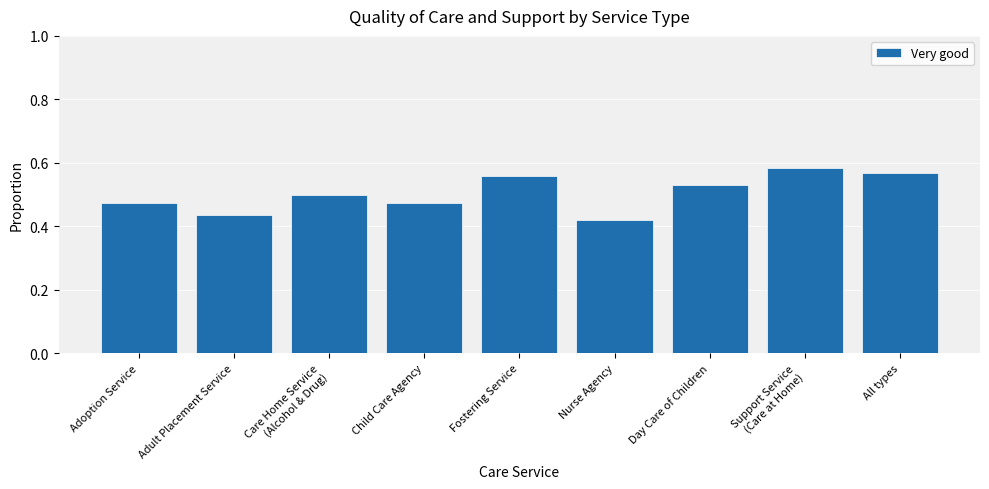

Is it true that the value at Support Service
(Care at Home) is 0.2?

False